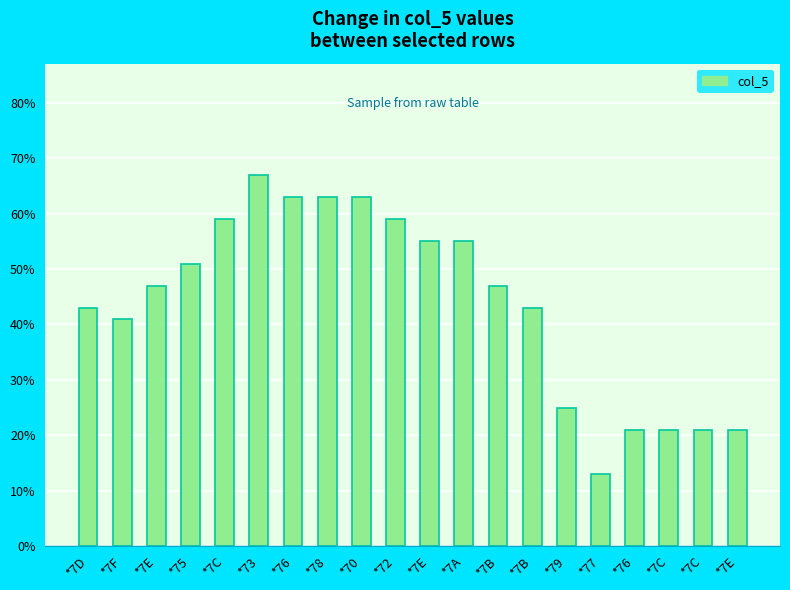

Which category has the lowest value across all series?

*77